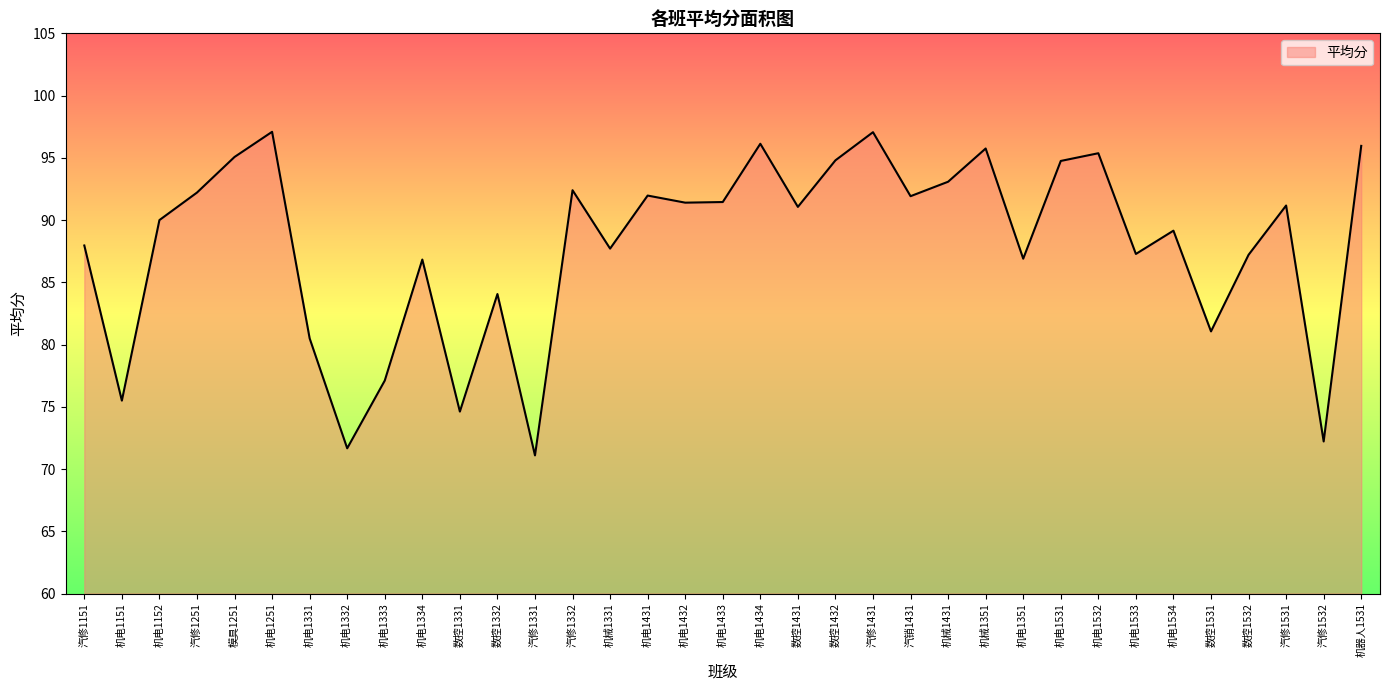

At which label does the data first exceed 91?

汽修1251